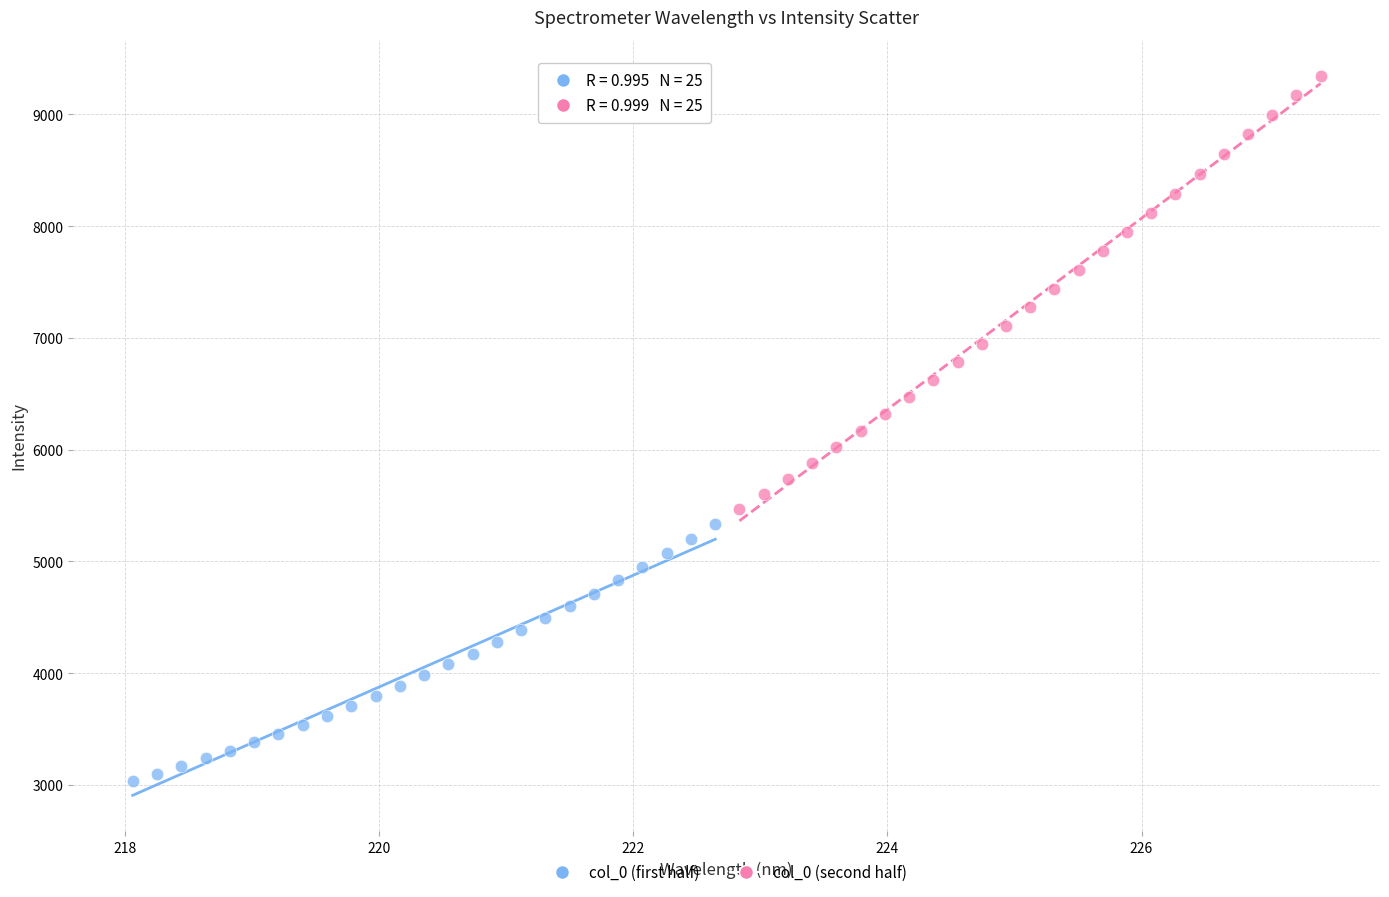

What are all the series names shown in the legend?

col_0 (first half), col_0 (second half)